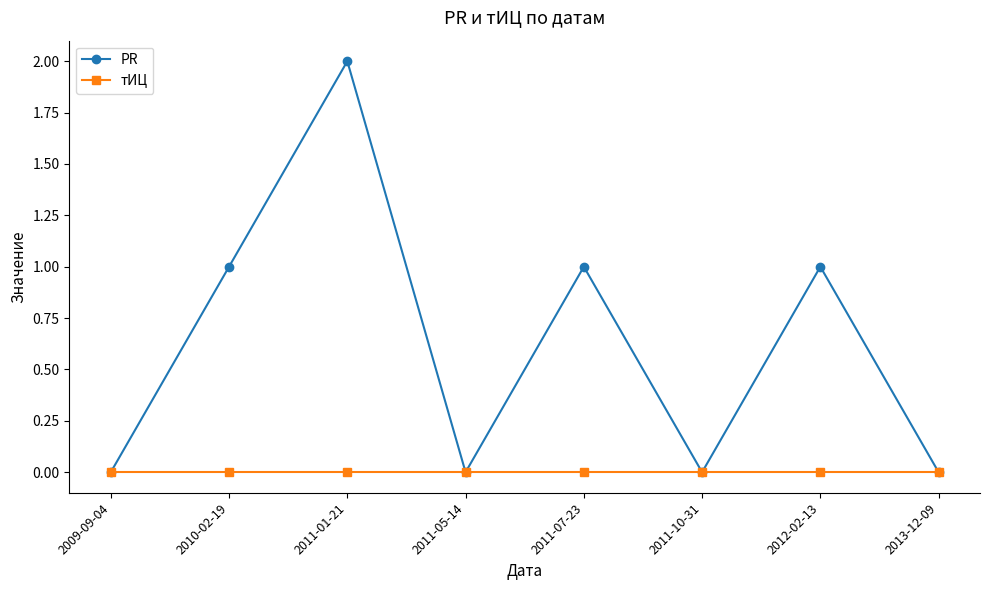

At 2011-07-23, list the series in order from largest to smallest.

PR, тИЦ